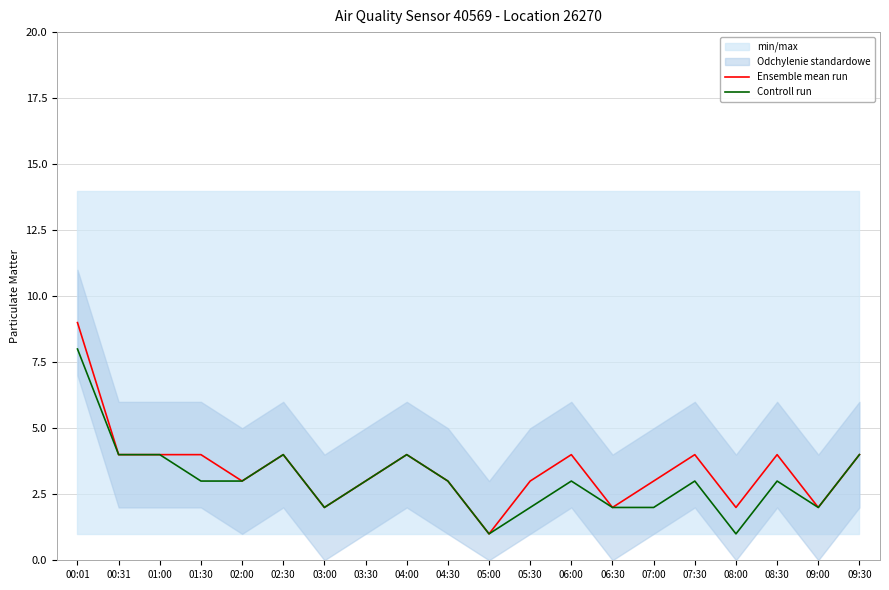

The Controll run series shows 4 at 01:00. True or false?

True